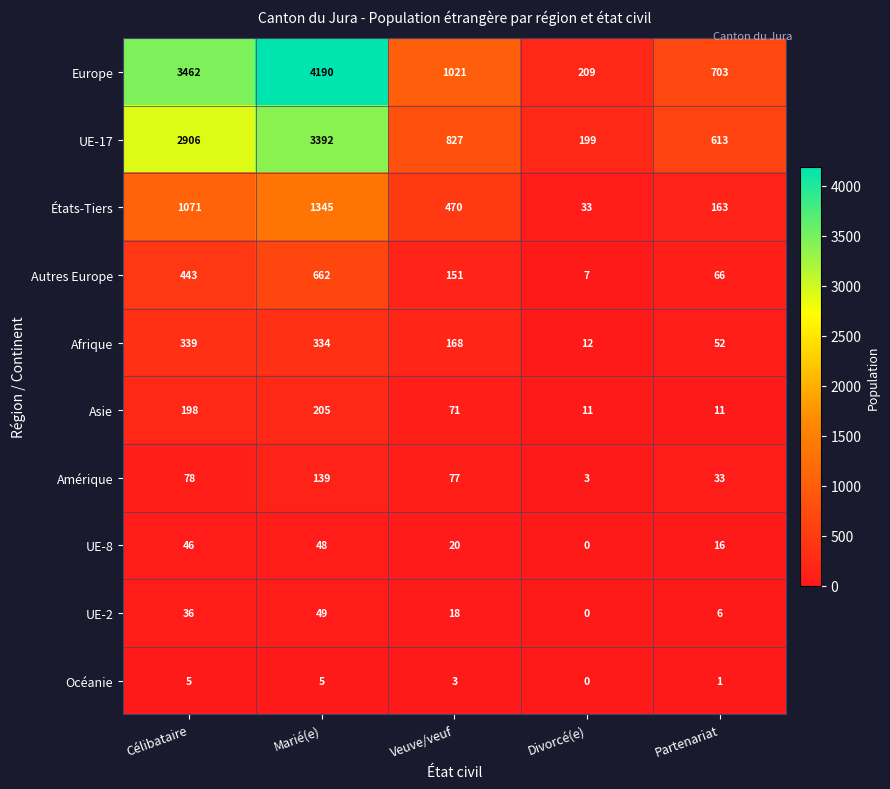

At which label is UE-8 closest to 24?

Veuve/veuf